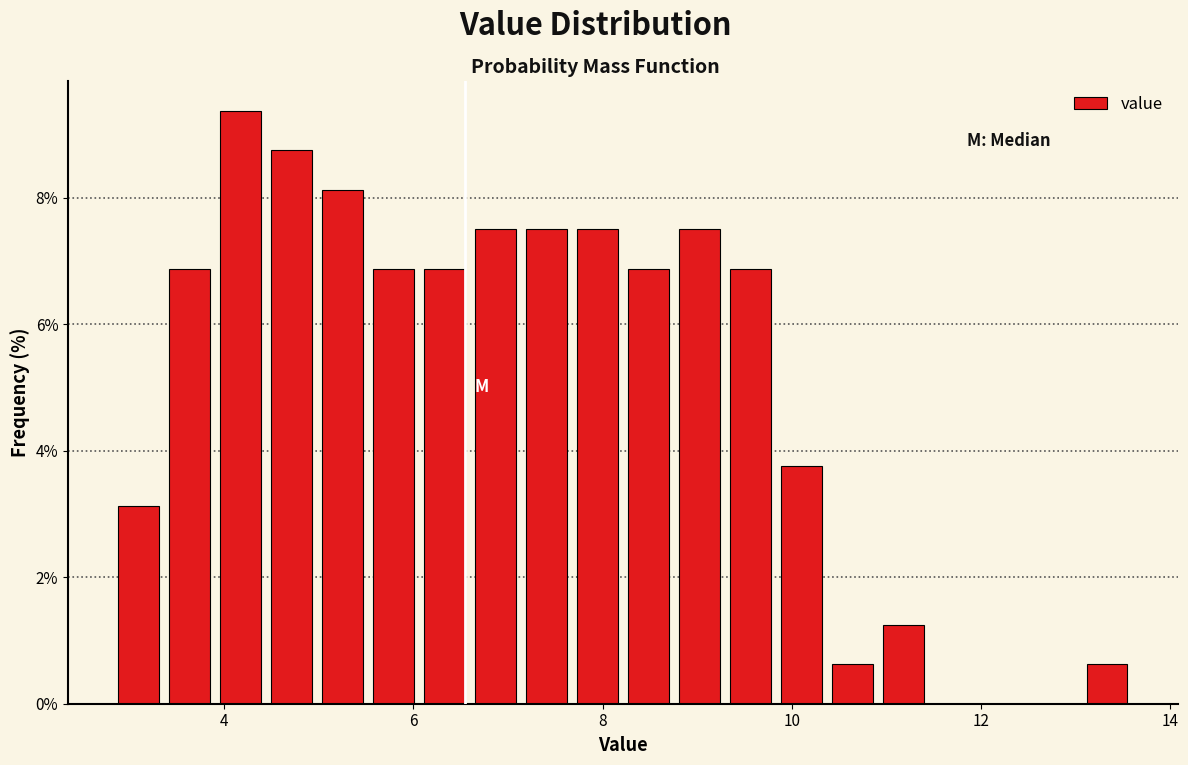

Read against the x-axis, roughly where is the centre of the tallest bar?

4.2